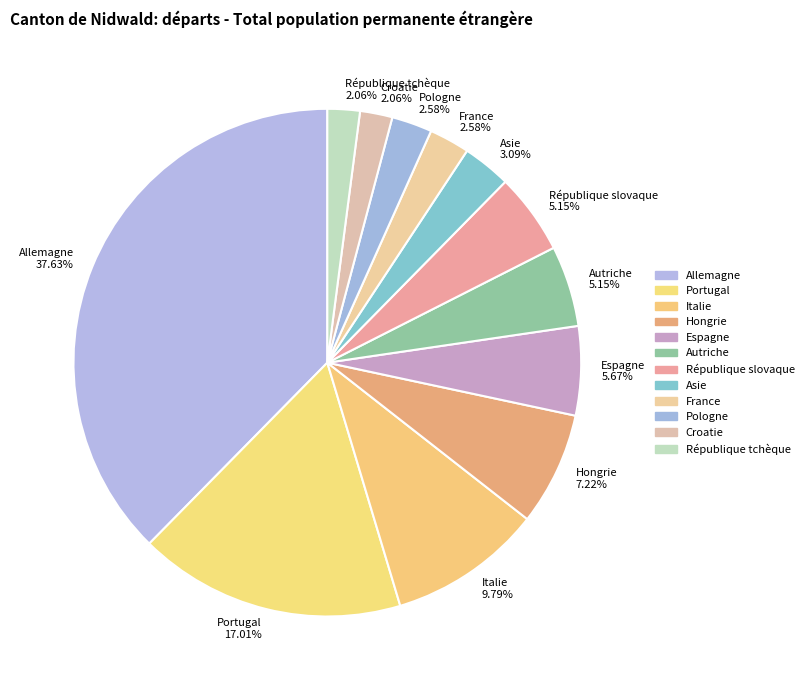

Is it true that Espagne is 6% of the pie?

True